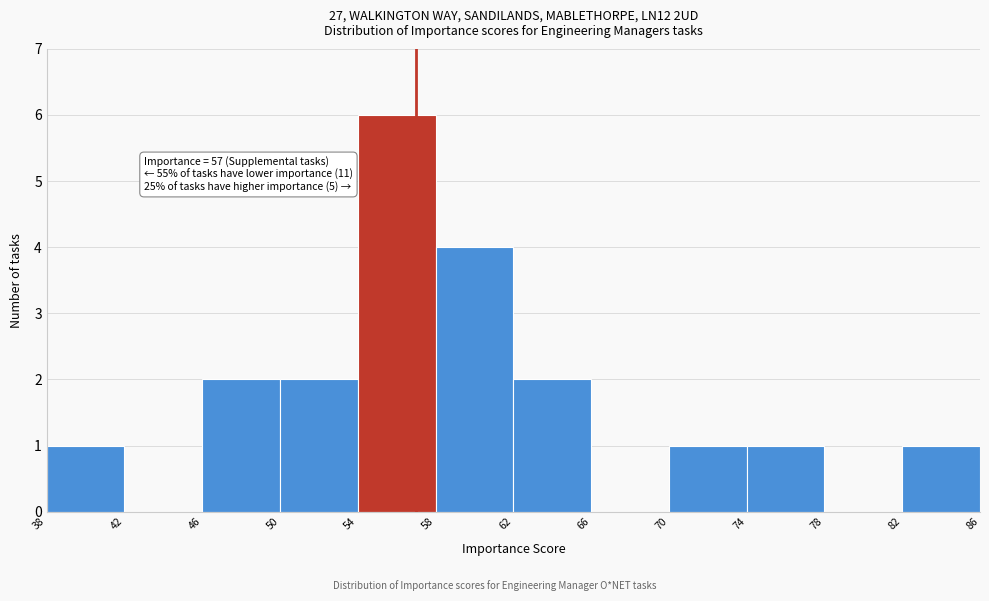

Over which range of the x-axis is the bar tallest?

54 to 58